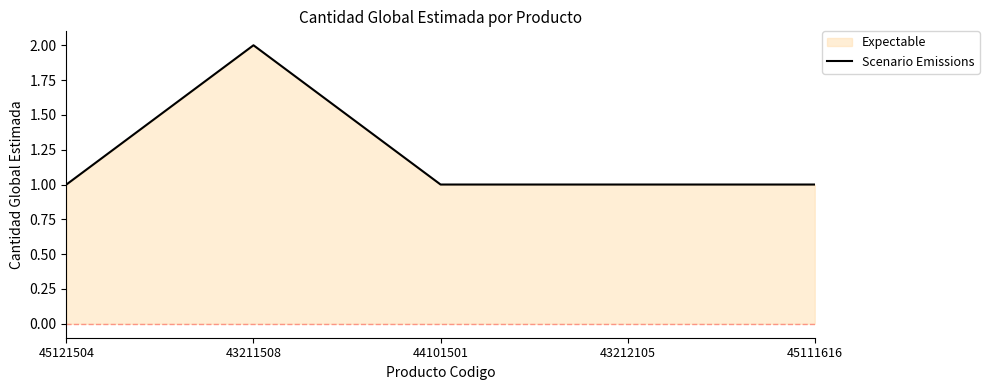

What is the sum of all values?

6